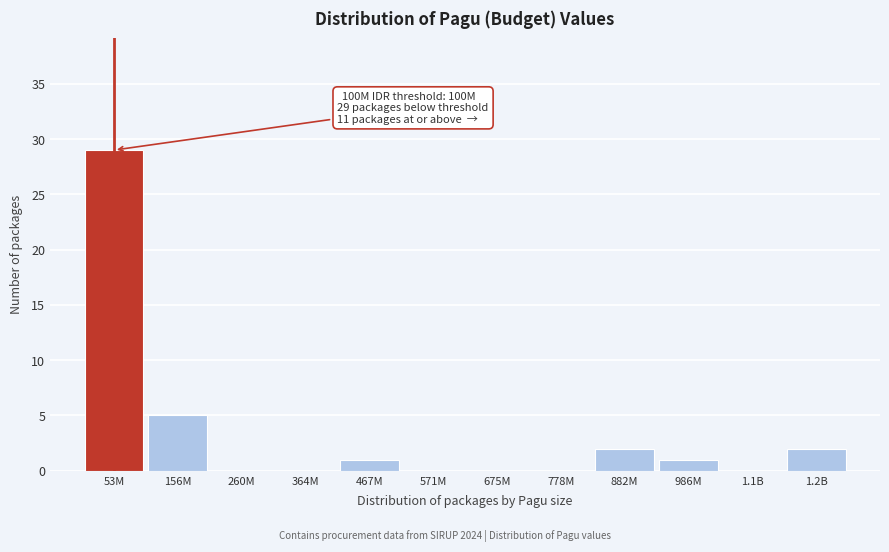

Reading left to right, transcribe all the data shown in this chart.

53M=29	156M=5	260M=0	364M=0	467M=1	571M=0	675M=0	778M=0	882M=2	986M=1	1.1B=0	1.2B=2